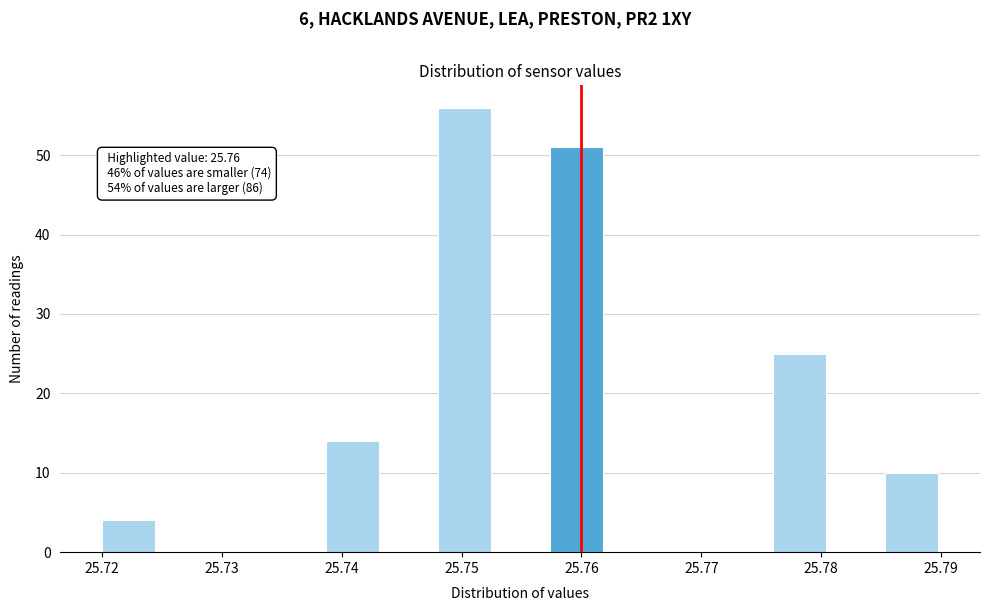

Over which range of the x-axis is the bar tallest?

25.748 to 25.753